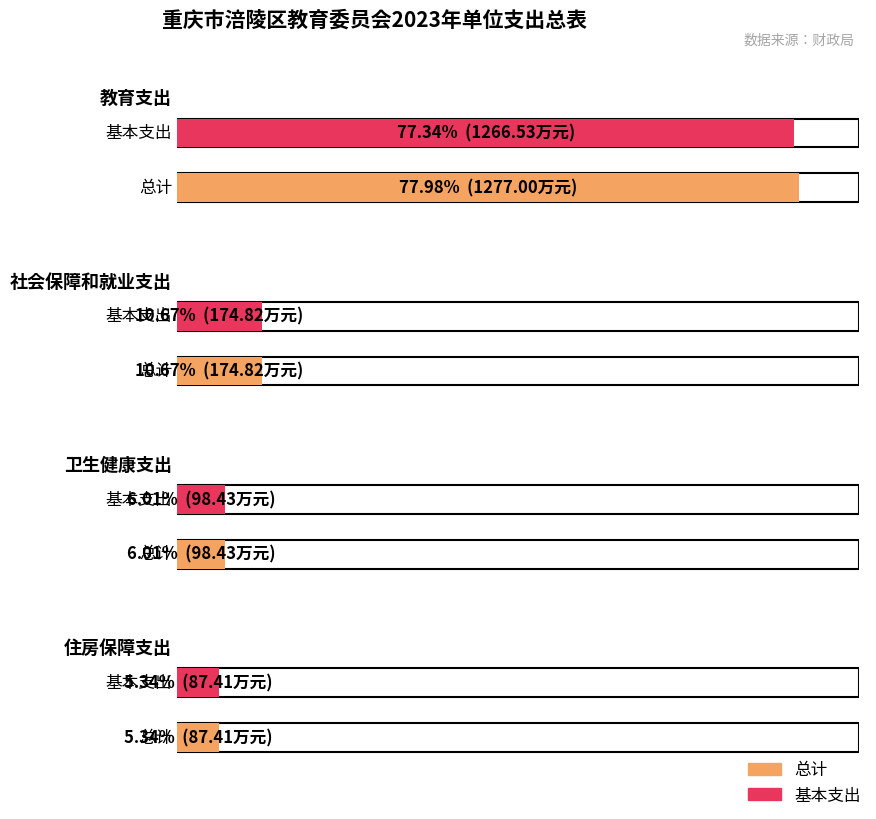

Reading left to right, what are all the values shown in this chart?

总计: 教育支出=1277.0	社会保障和就业支出=174.8	卫生健康支出=98.4	住房保障支出=87.4
基本支出: 教育支出=1266.5	社会保障和就业支出=174.8	卫生健康支出=98.4	住房保障支出=87.4